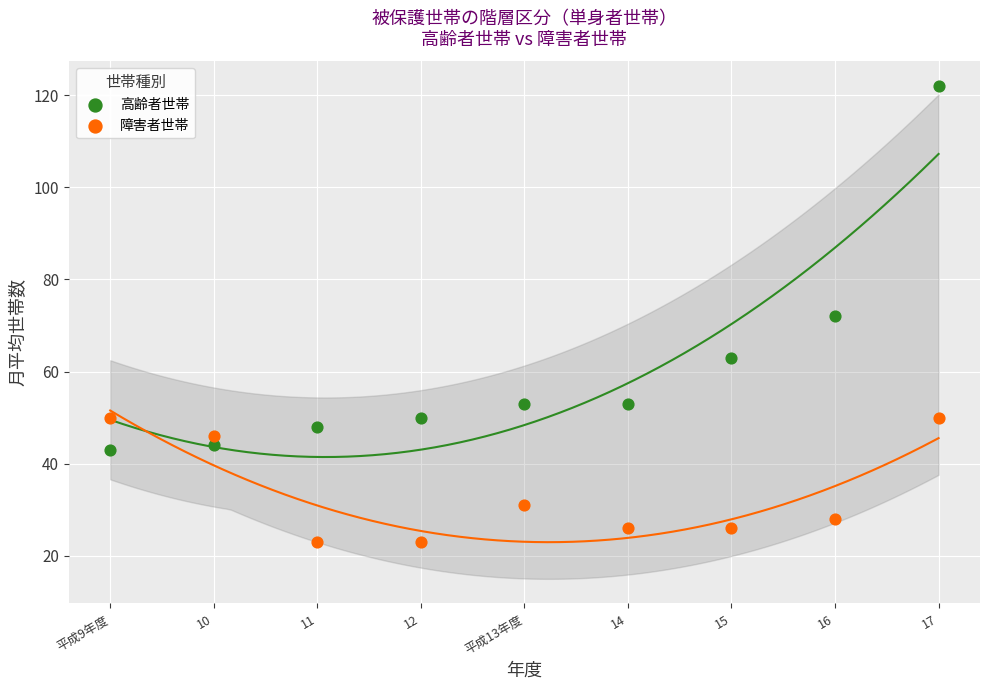

What is the X range (max minus min) for the scatter plot?

8